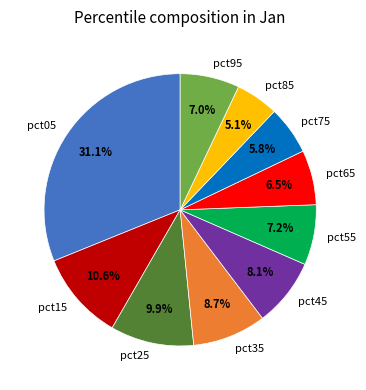

Does any single category account for the majority?

No